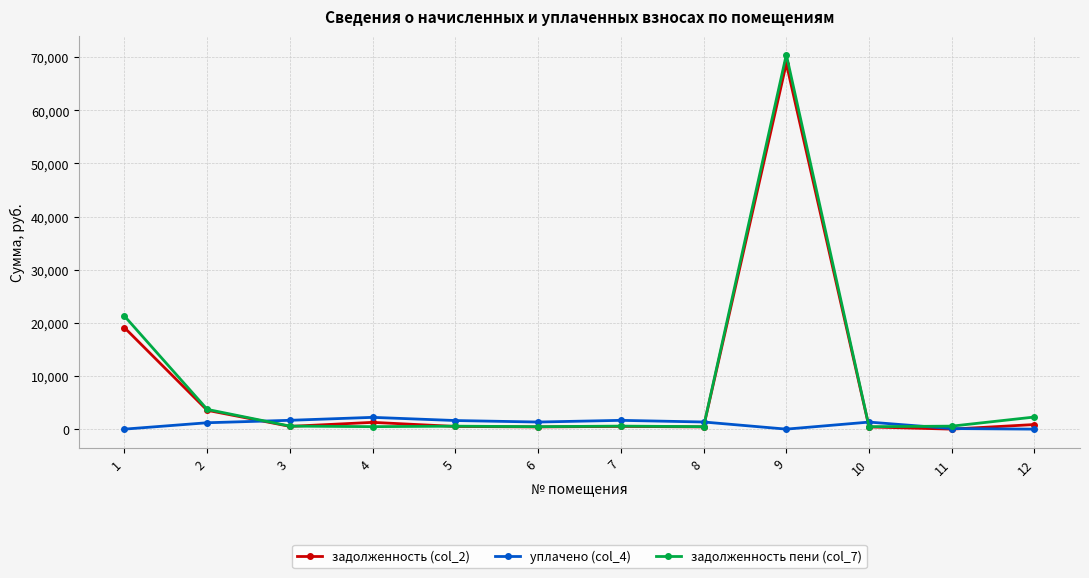

True or false: уплачено (col_4) has more than 1 interior local peaks.

True